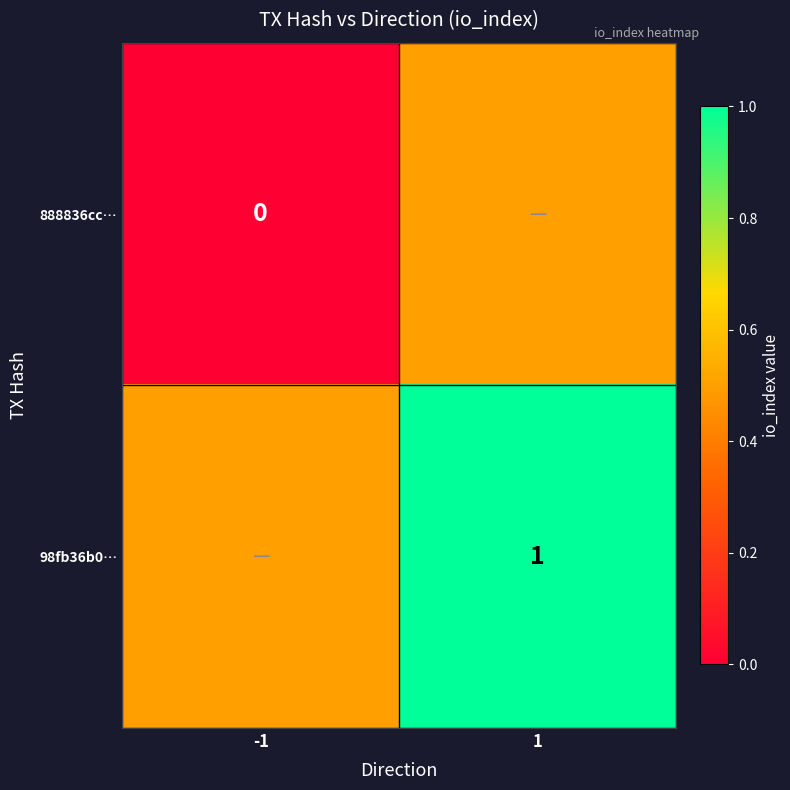

The 98fb36b0… series shows 1.0 at 1. True or false?

True